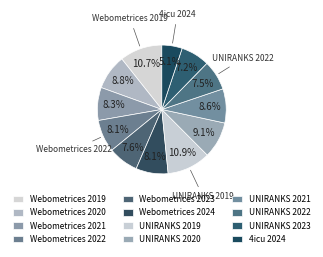

How much of the chart is everything except UNIRANKS 2023?

92.8%